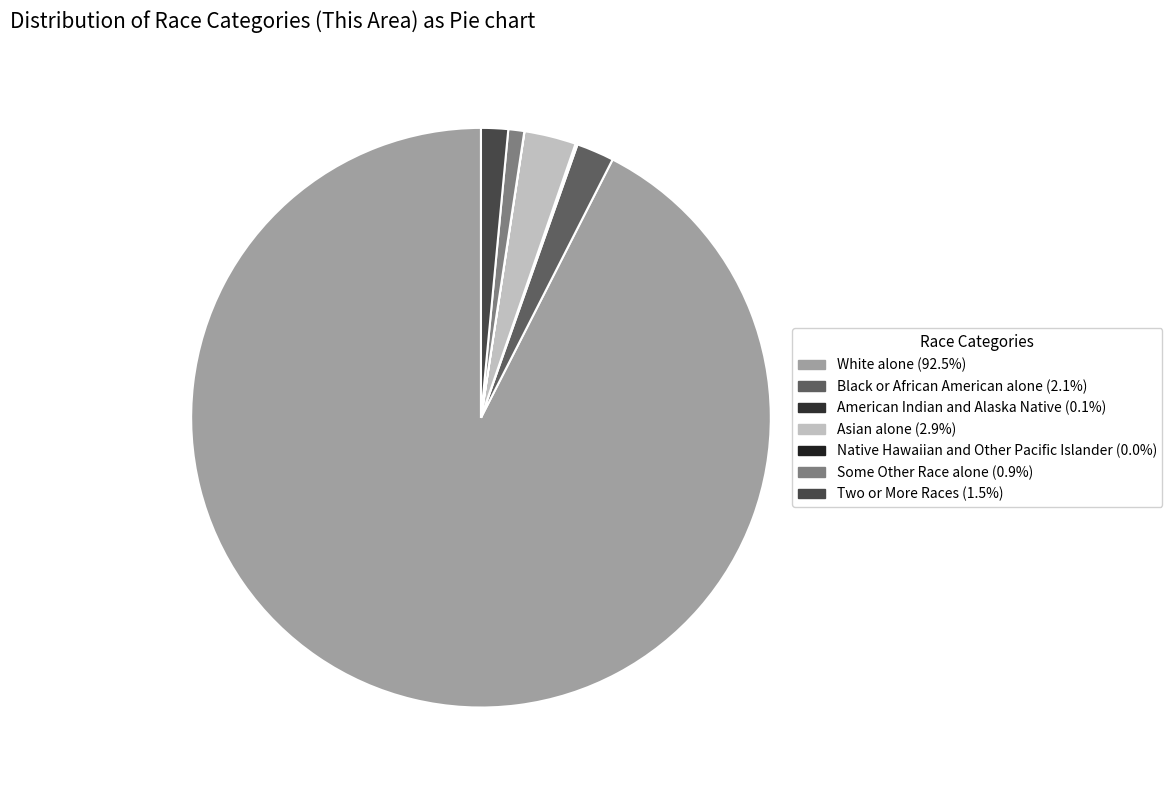

Rank the categories by value from highest to lowest.

White alone, Asian alone, Black or African American alone, Two or More Races, Some Other Race alone, American Indian and Alaska Native, Native Hawaiian and Other Pacific Islander